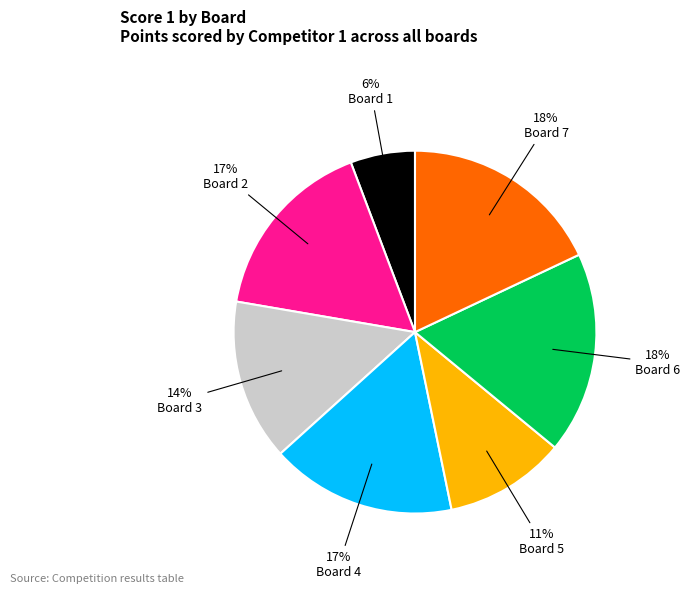

The Board 2 slice represents 17% of the pie. True or false?

True